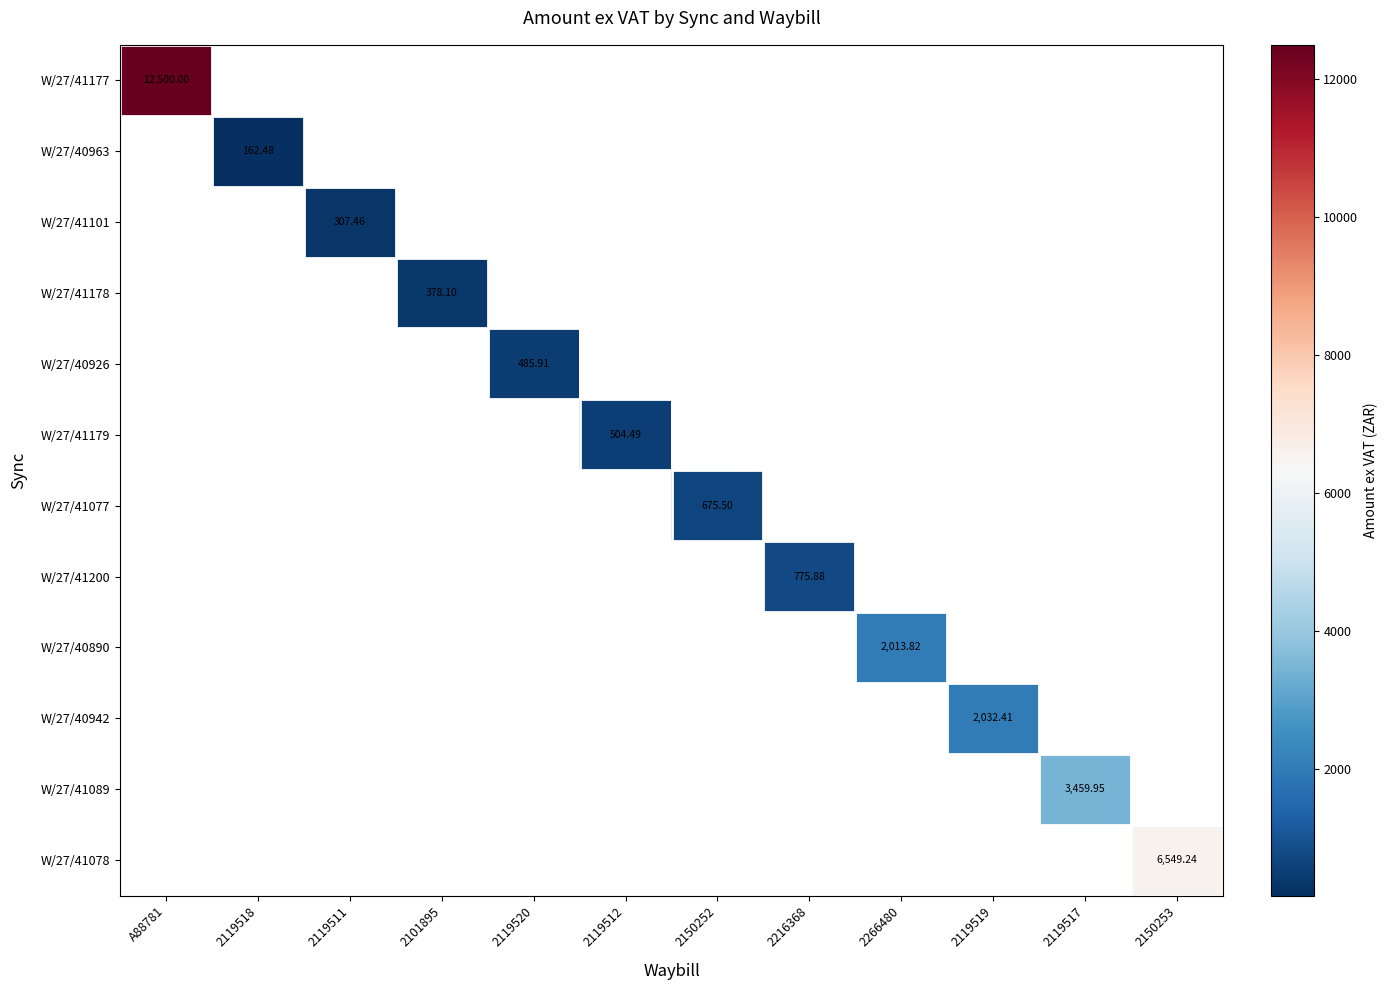

Which label corresponds to the smallest value in the chart?

2119518